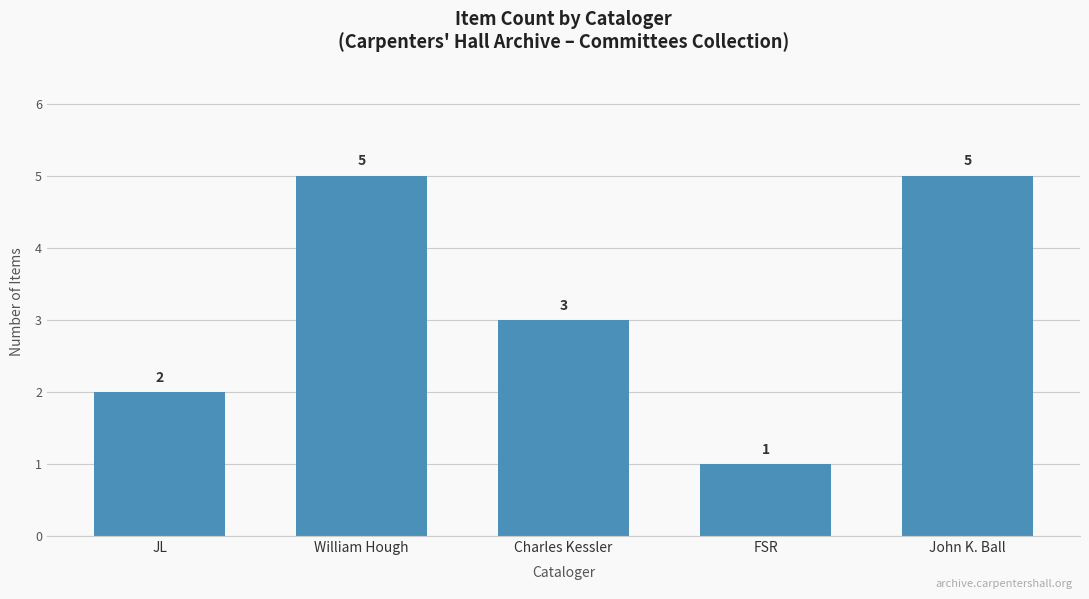

What is the difference between the maximum and second lowest values?

3